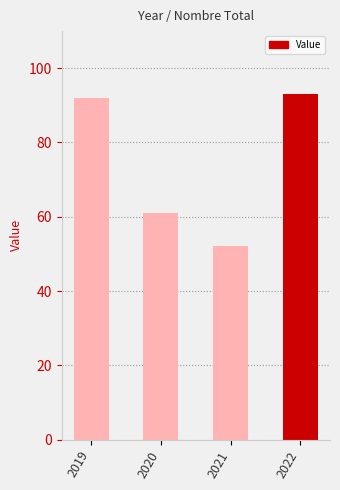

What is the change in value from 2019 to 2022?

+1